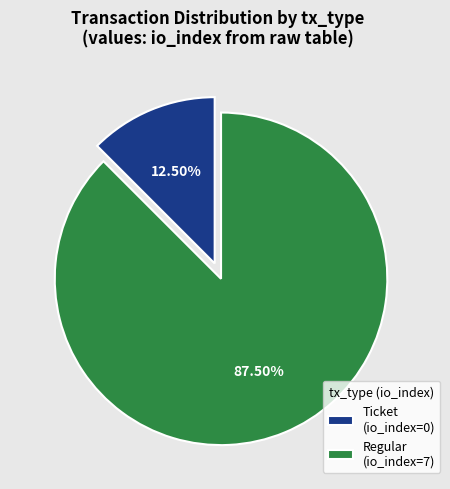

Is the sum of Regular (io_index=7) and Ticket (io_index=0) greater than half?

Yes